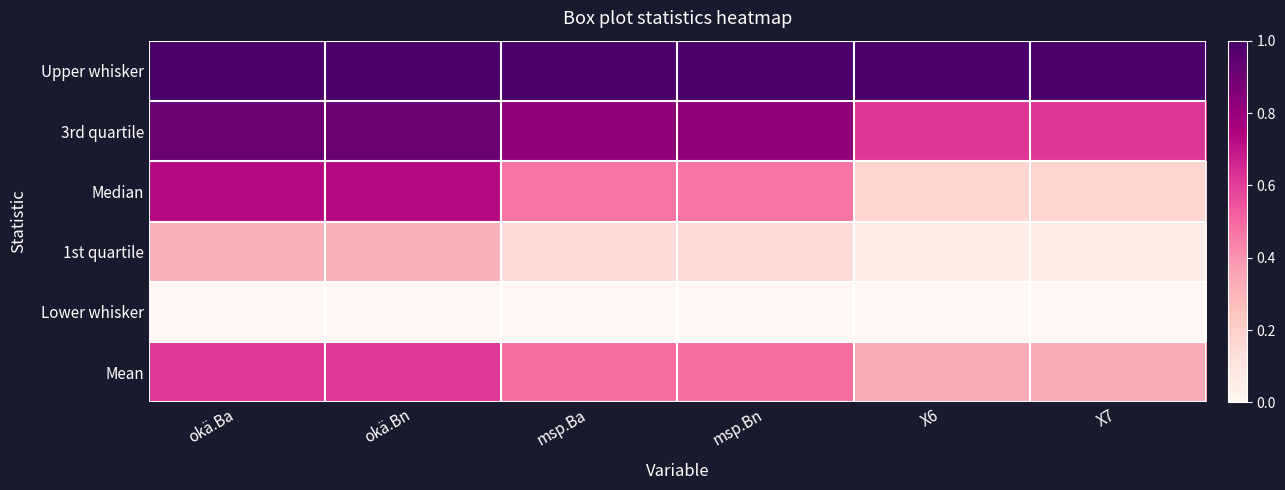

Which label corresponds to the smallest value in the chart?

okä.Ba